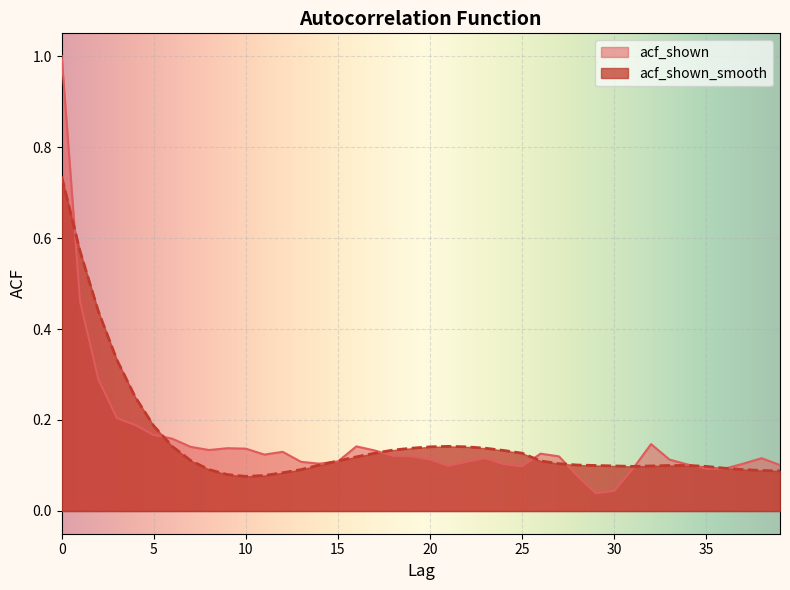

How many interior local valleys does the acf_shown_smooth series have?

2